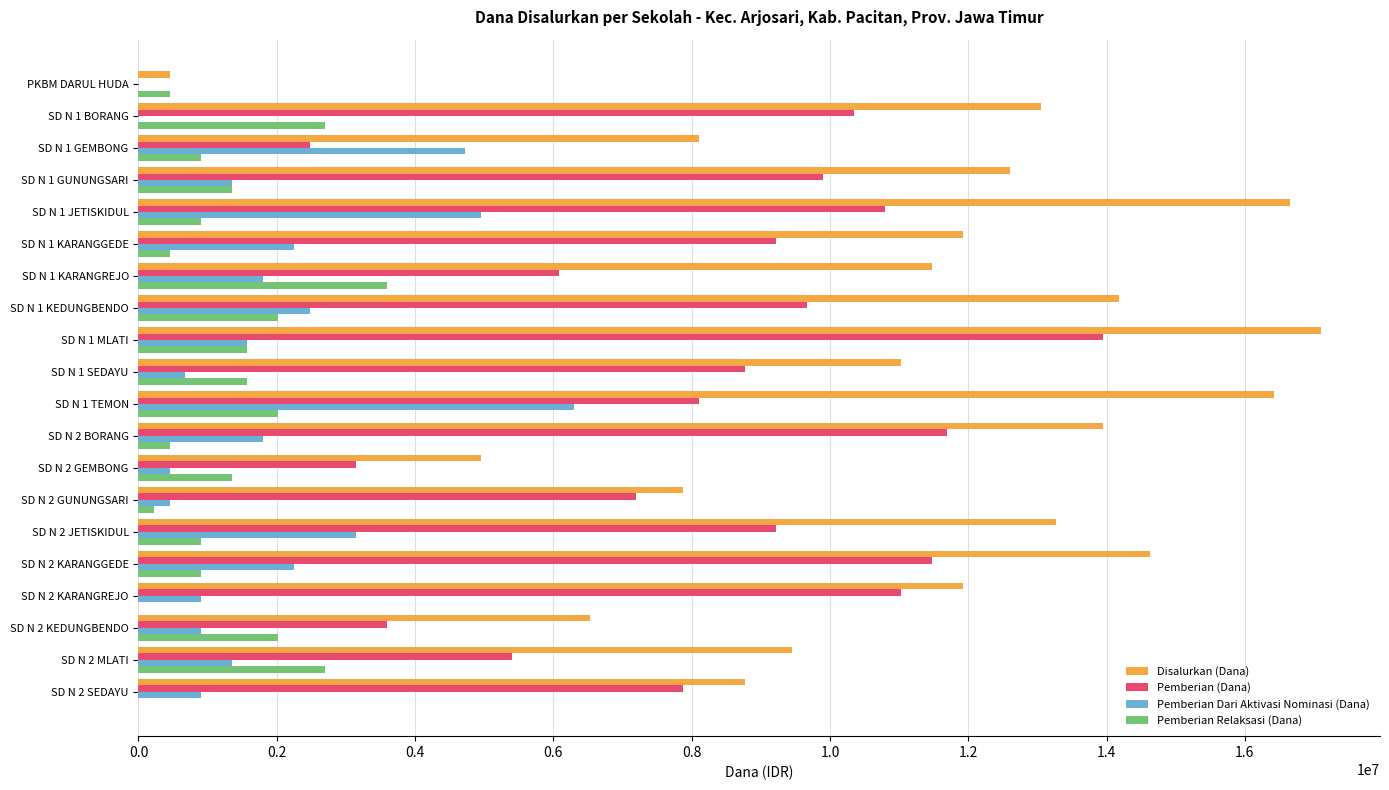

Which series changed the most between PKBM DARUL HUDA and SD N 1 SEDAYU?

Disalurkan (Dana)